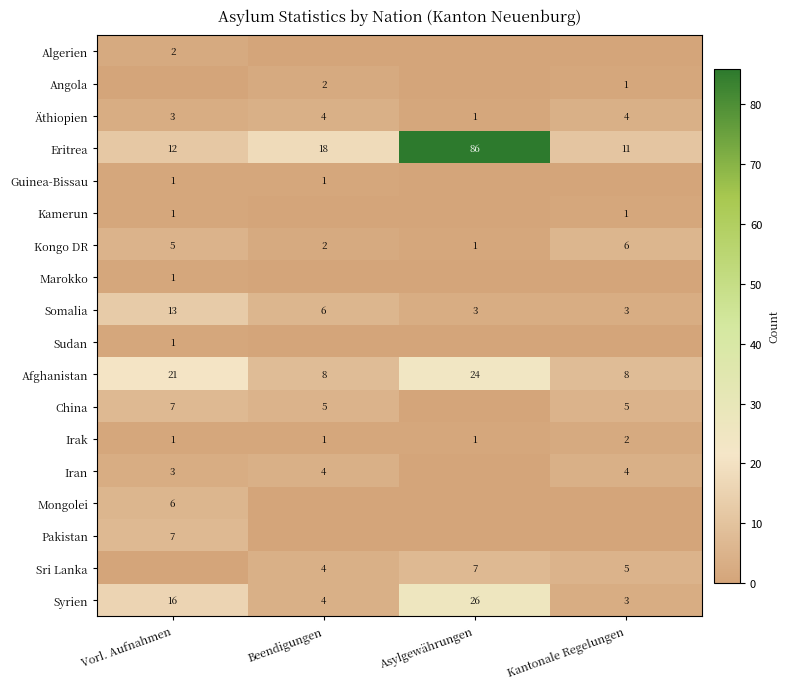

At which category does the chart reach its peak across all series?

Asylgewährungen